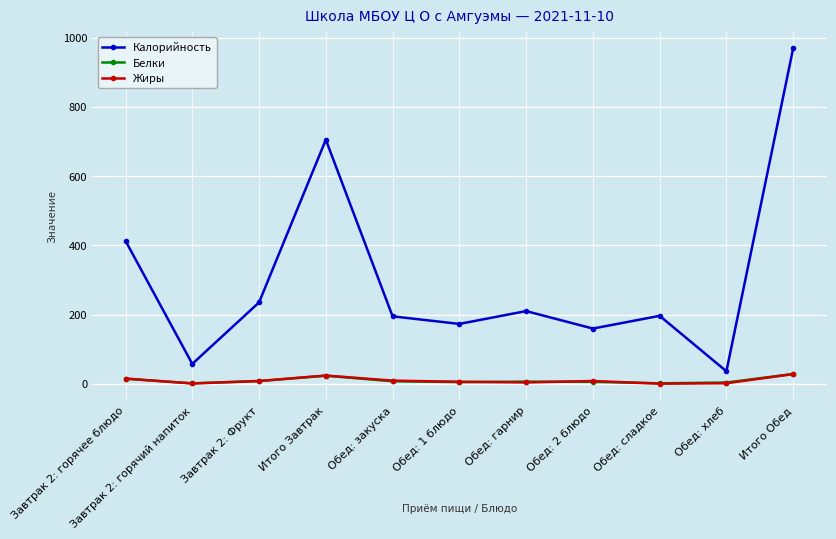

How many categories are shown in the chart?

11